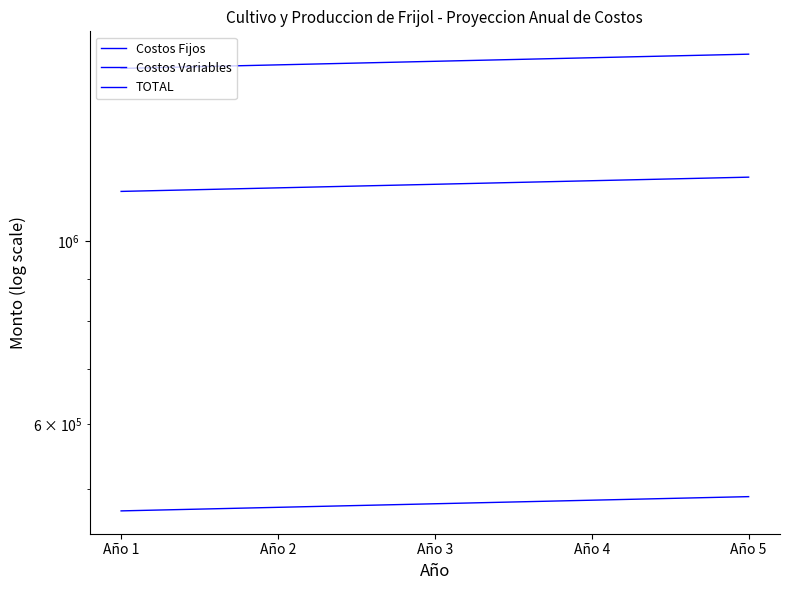

Read the TOTAL value at Año 1.

1619125.0